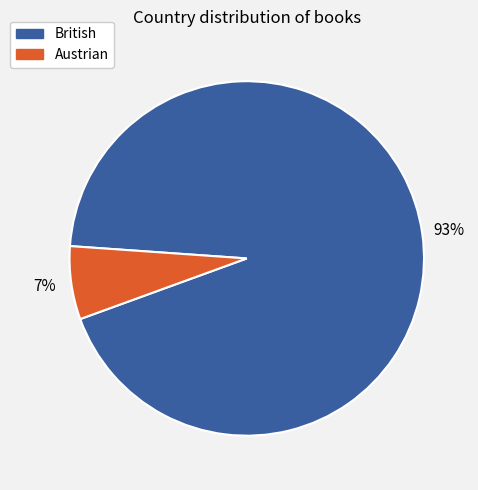

Which slice is the smallest?

Austrian